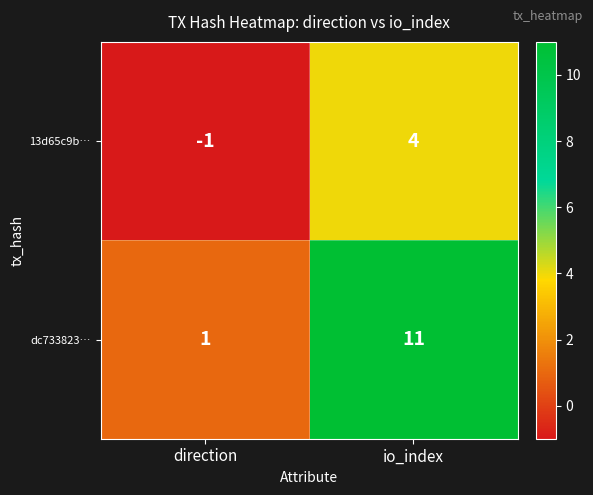

Count the number of categories in the chart.

2